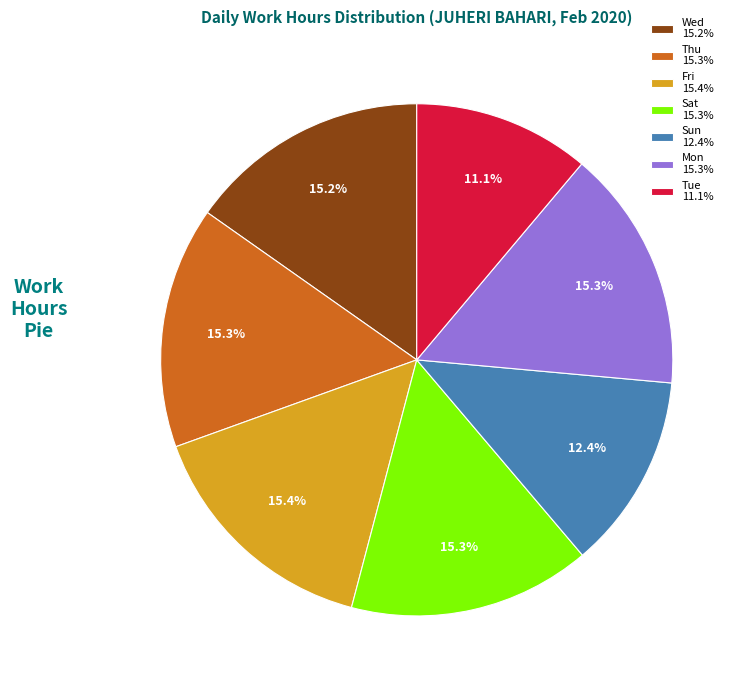

Which category has the smallest portion of the pie?

Tue 11.1%